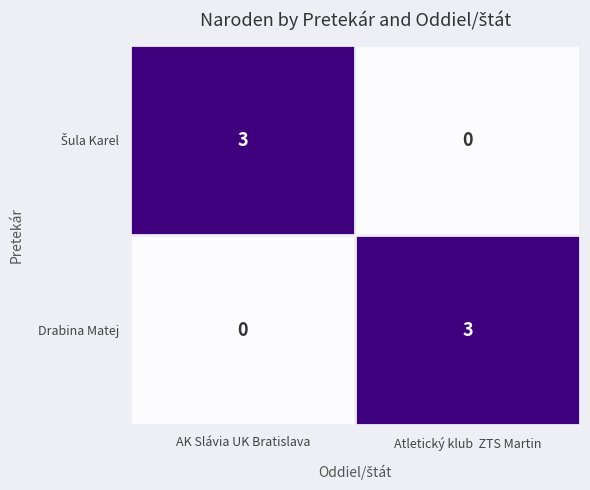

What is the difference between the highest and lowest values at Atletický klub  ZTS Martin?

3